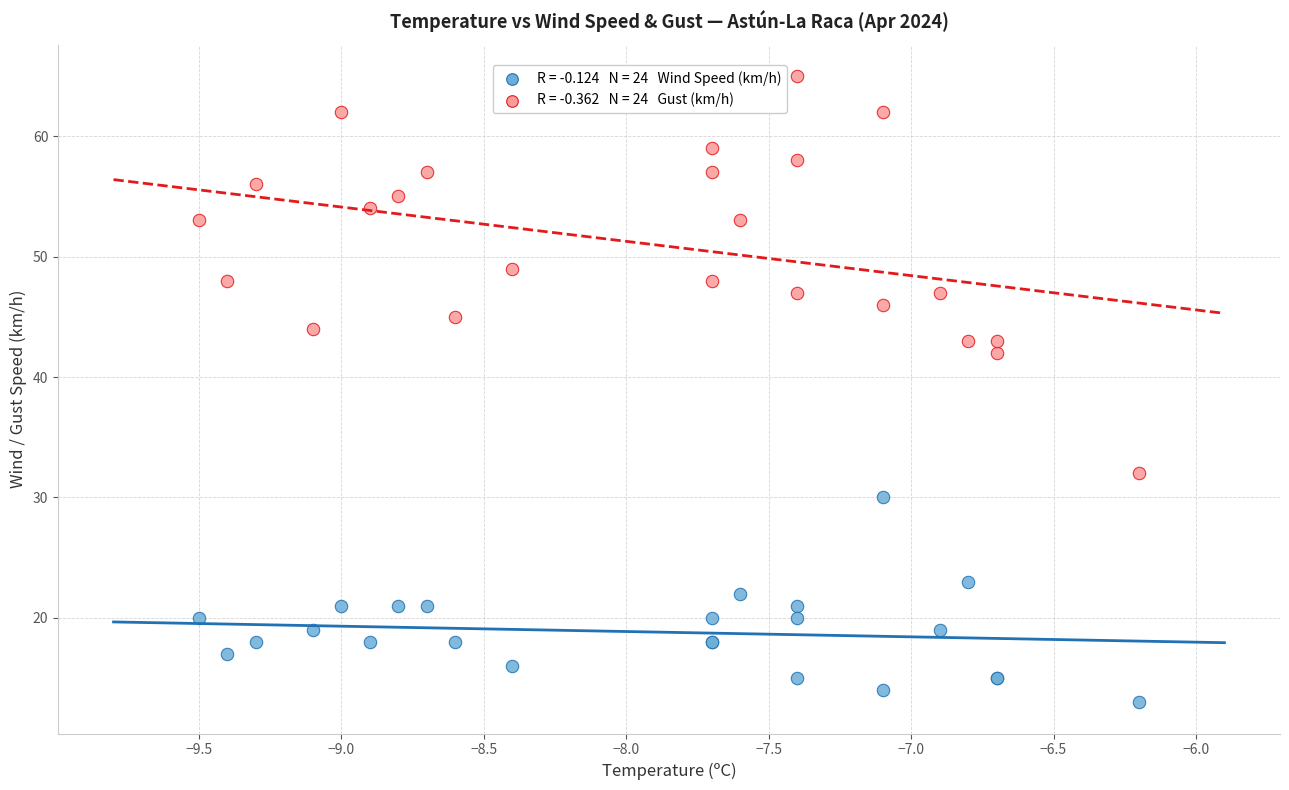

Across all series, what Y value is closest to 39?

42